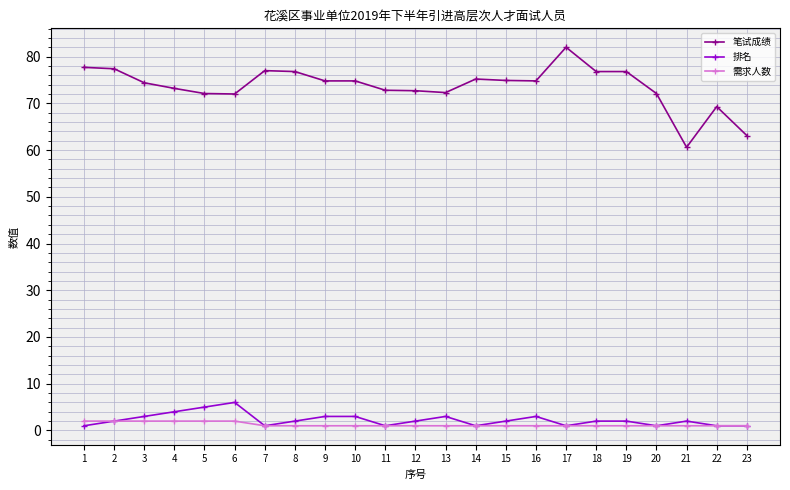

What is the difference between the maximum and minimum values in the 排名 series?

5.0